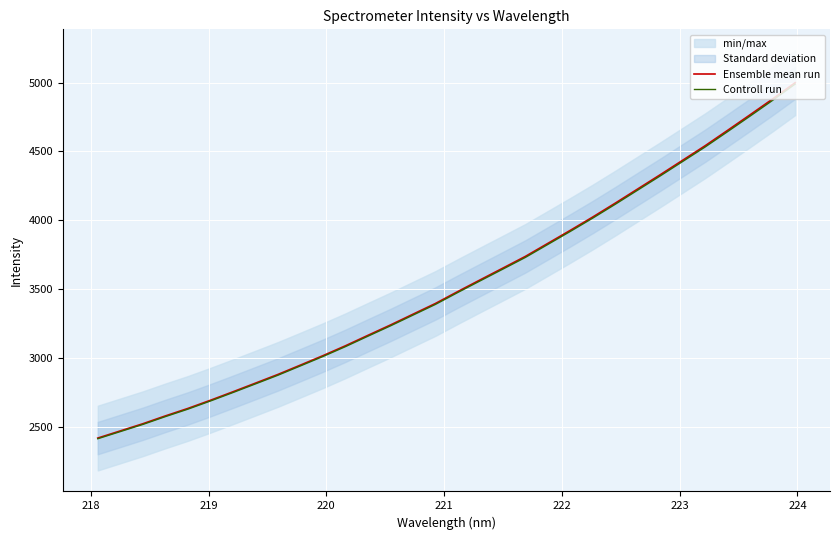

Is it true that Controll run equals 1175.3 at 12?

False